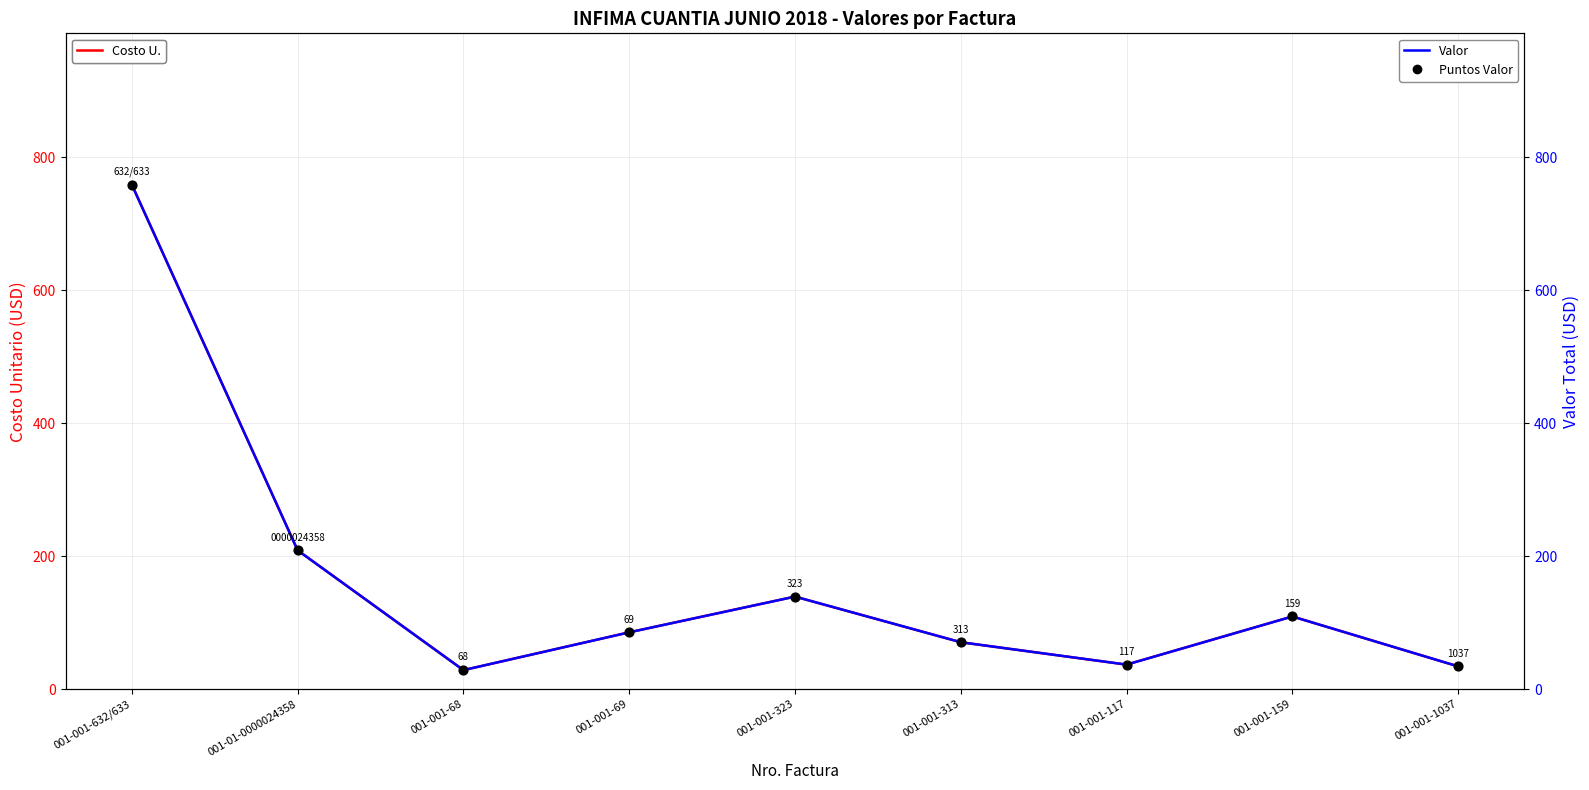

Which series has the largest Y range (max minus min)?

Costo U.